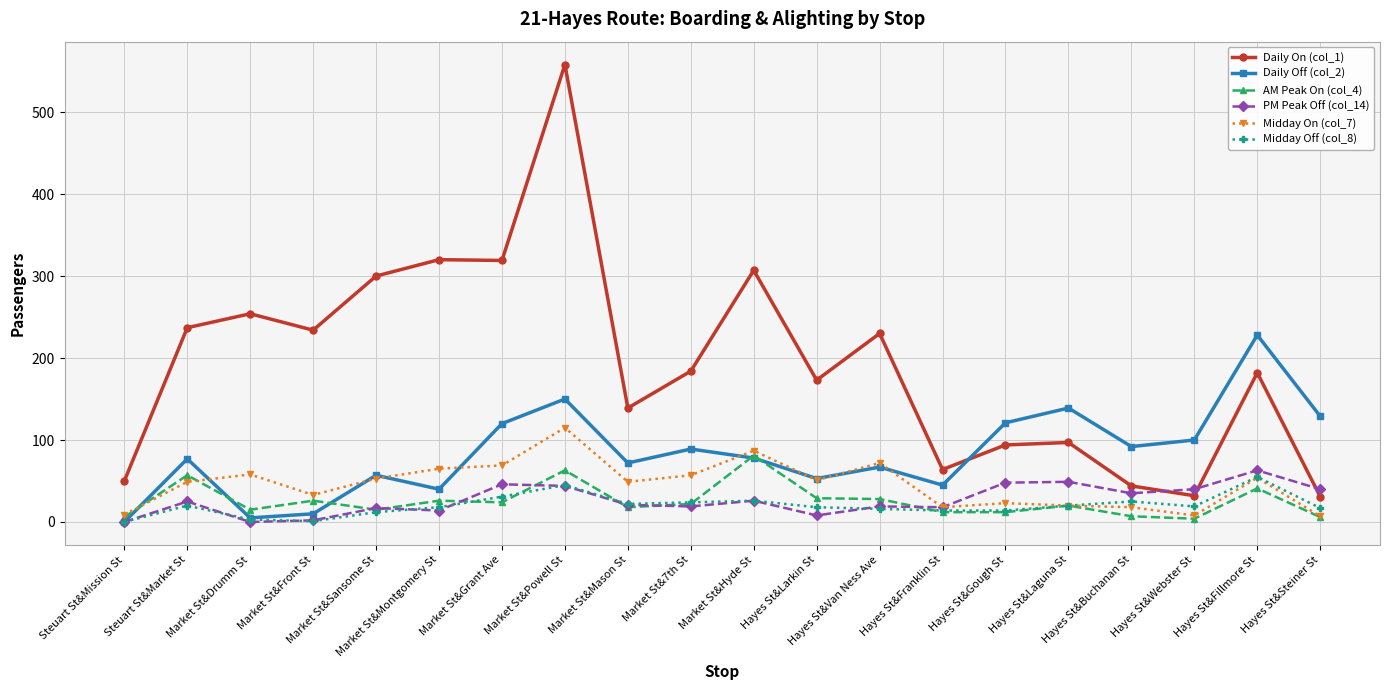

What is the lowest value of the AM Peak On (col_4) series?

4